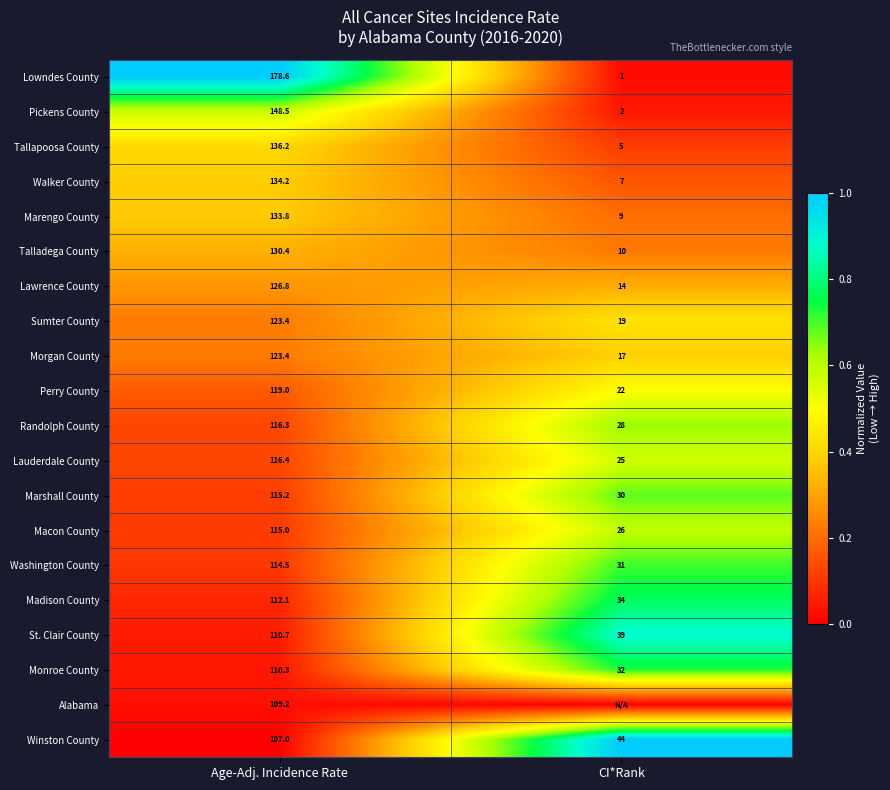

List the labels in order of Tallapoosa County value, smallest first.

CI*Rank, Age-Adj. Incidence Rate